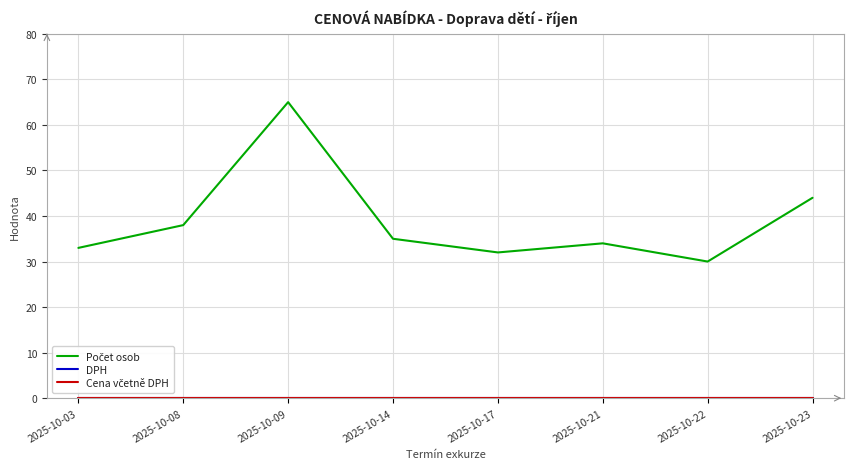

What is the maximum value shown in the chart?

65